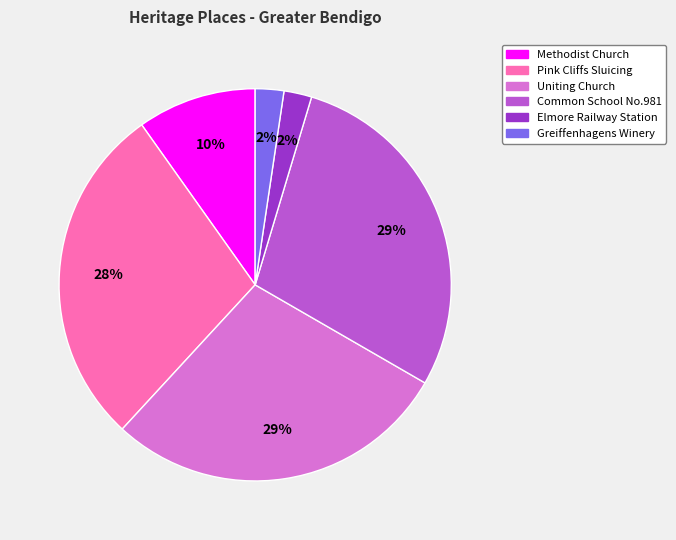

To the nearest percent, what is the average slice percentage?

17%